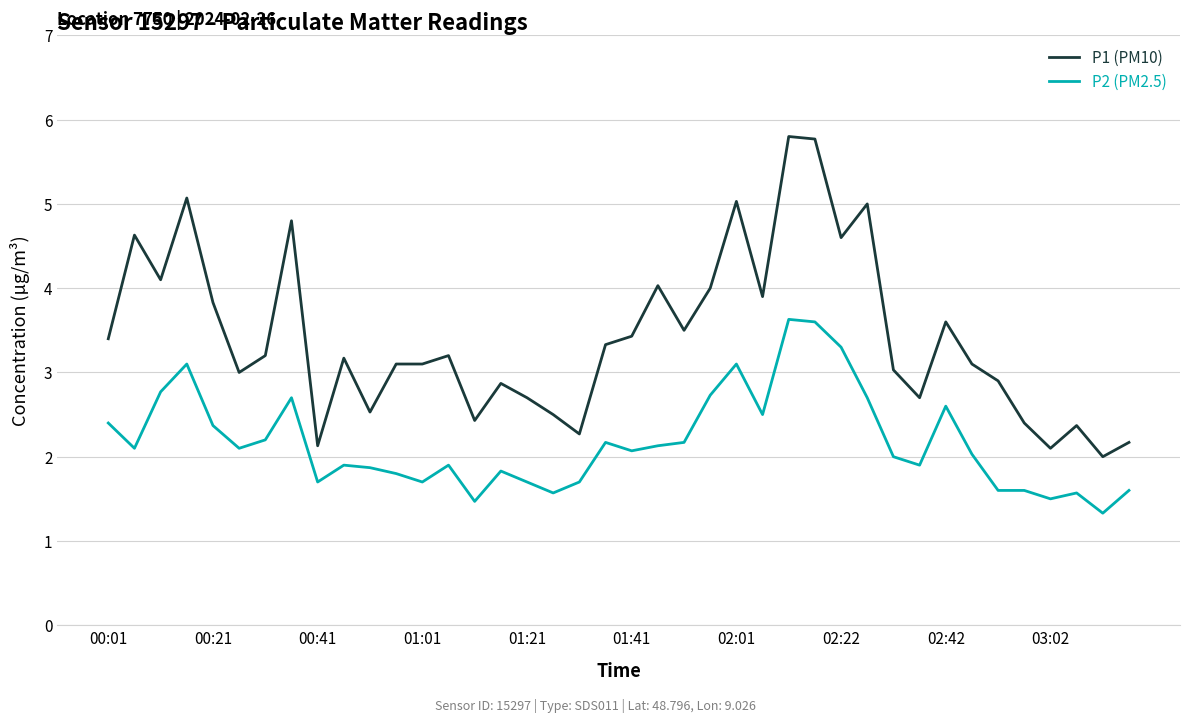

Which series has the largest total across all categories?

P1 (PM10)